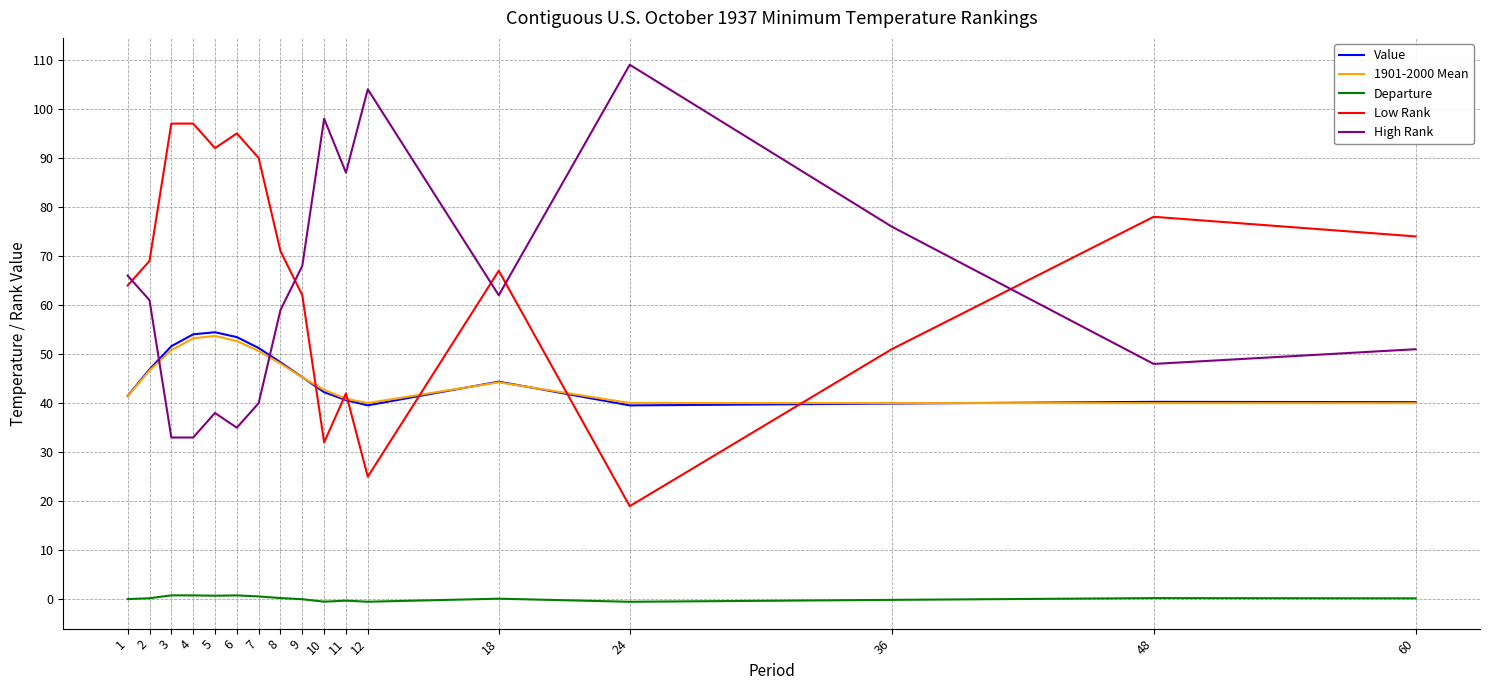

The Departure series shows -0.3 at 11. True or false?

True